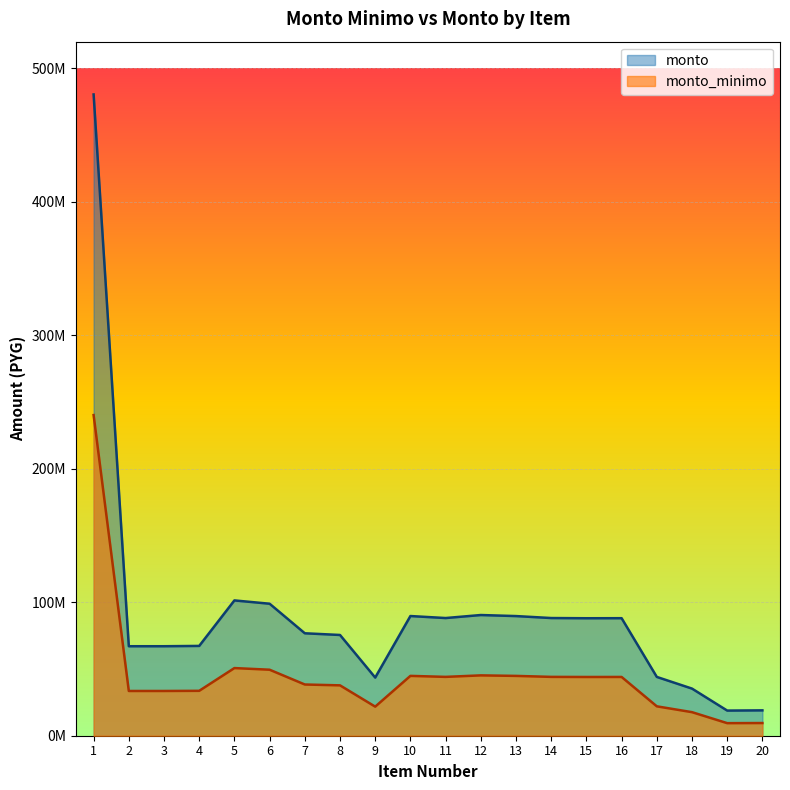

At how many categories does at least one series exceed 108907051?

1